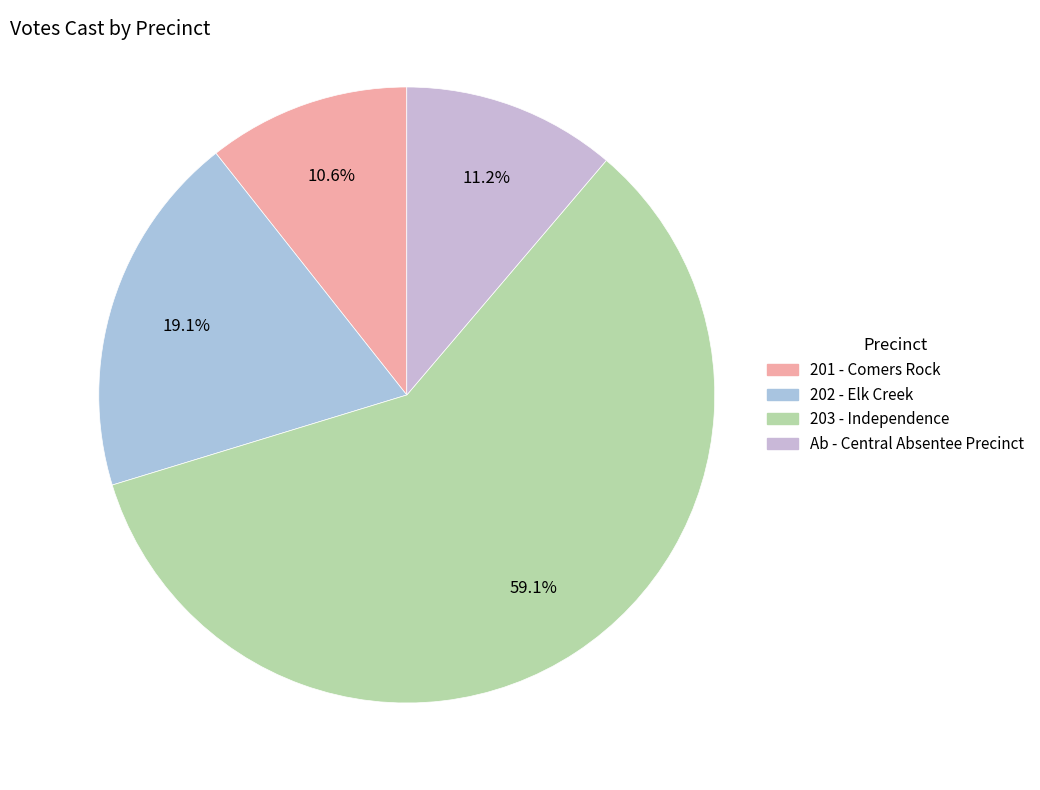

Between 201 - Comers Rock and 202 - Elk Creek, which is larger?

202 - Elk Creek